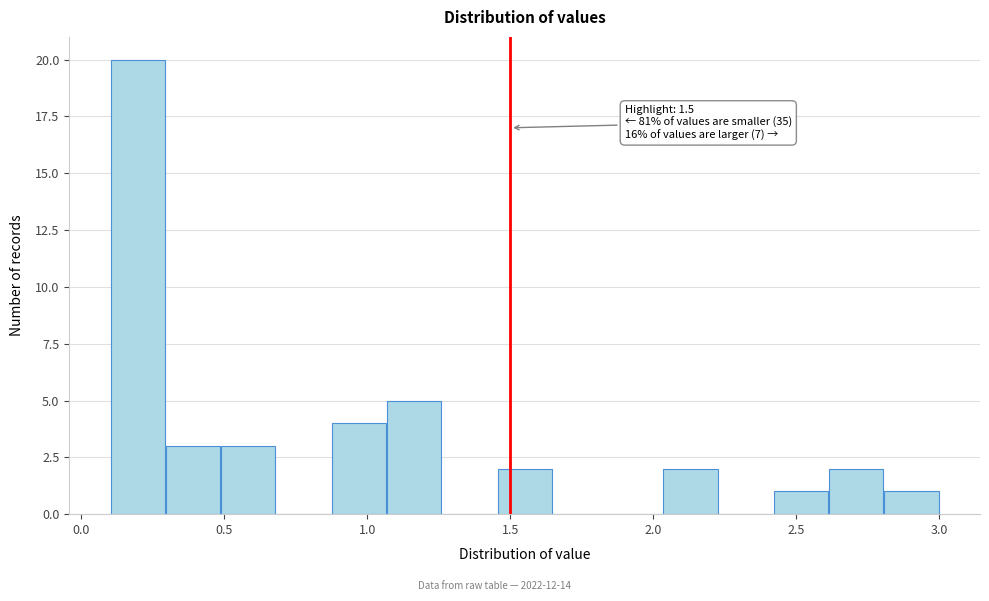

Read against the x-axis, roughly where is the centre of the tallest bar?

0.20